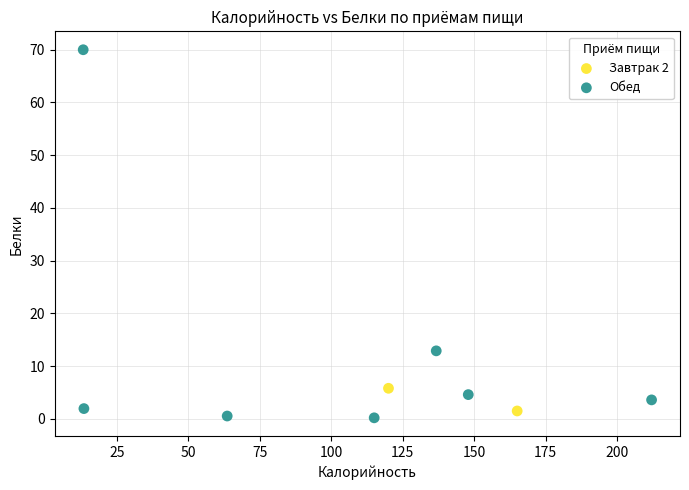

What are all the series names shown in the legend?

Завтрак 2, Обед